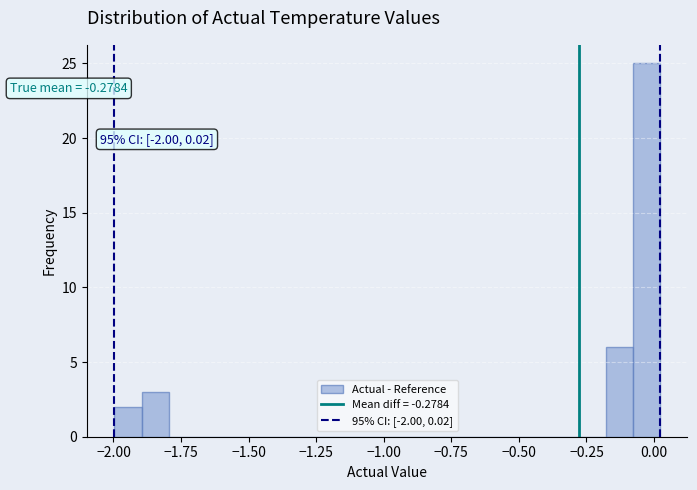

Around what value on the x-axis is the tallest bar? Give the approximate position of its centre, as read against the axis.

-0.05